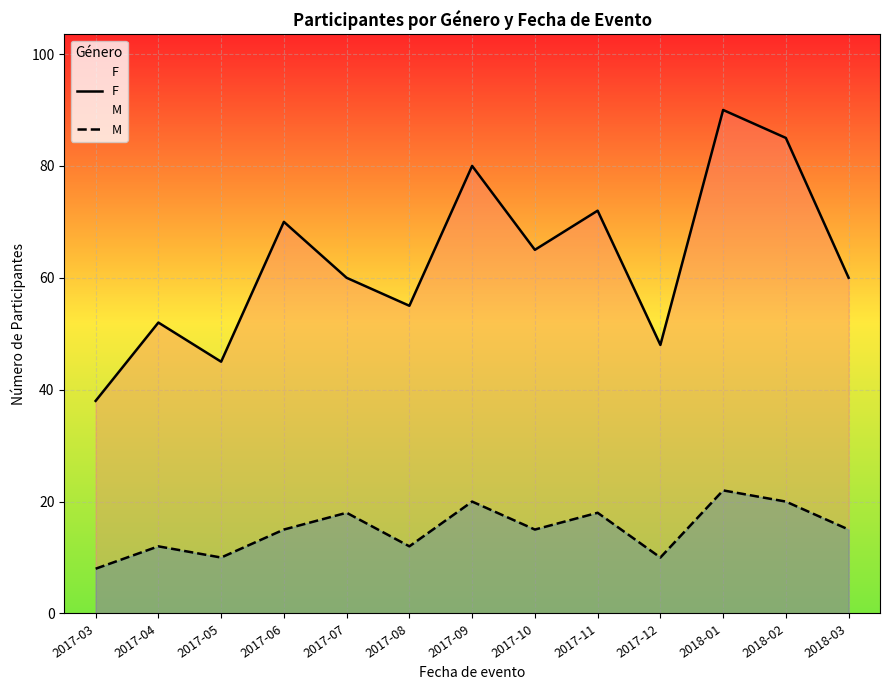

List the series in order of their peak value, highest first.

F, M